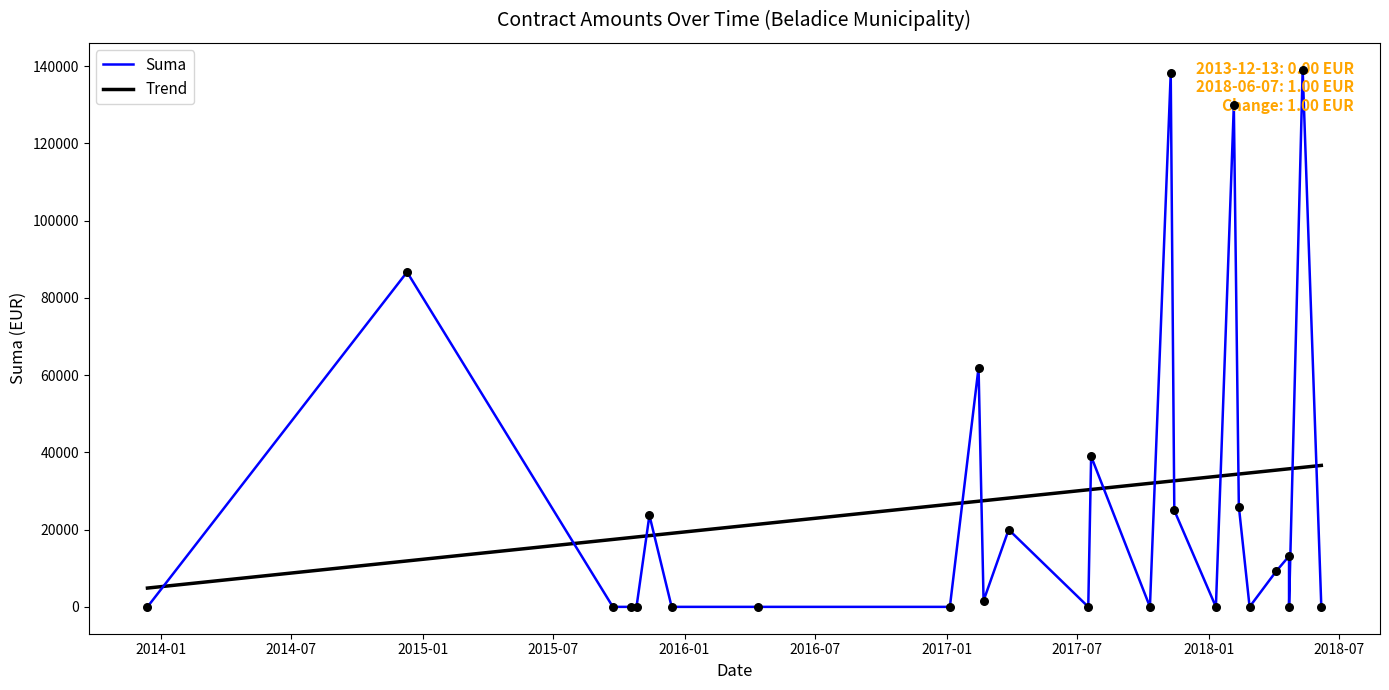

Which series has the largest total across all categories?

Suma